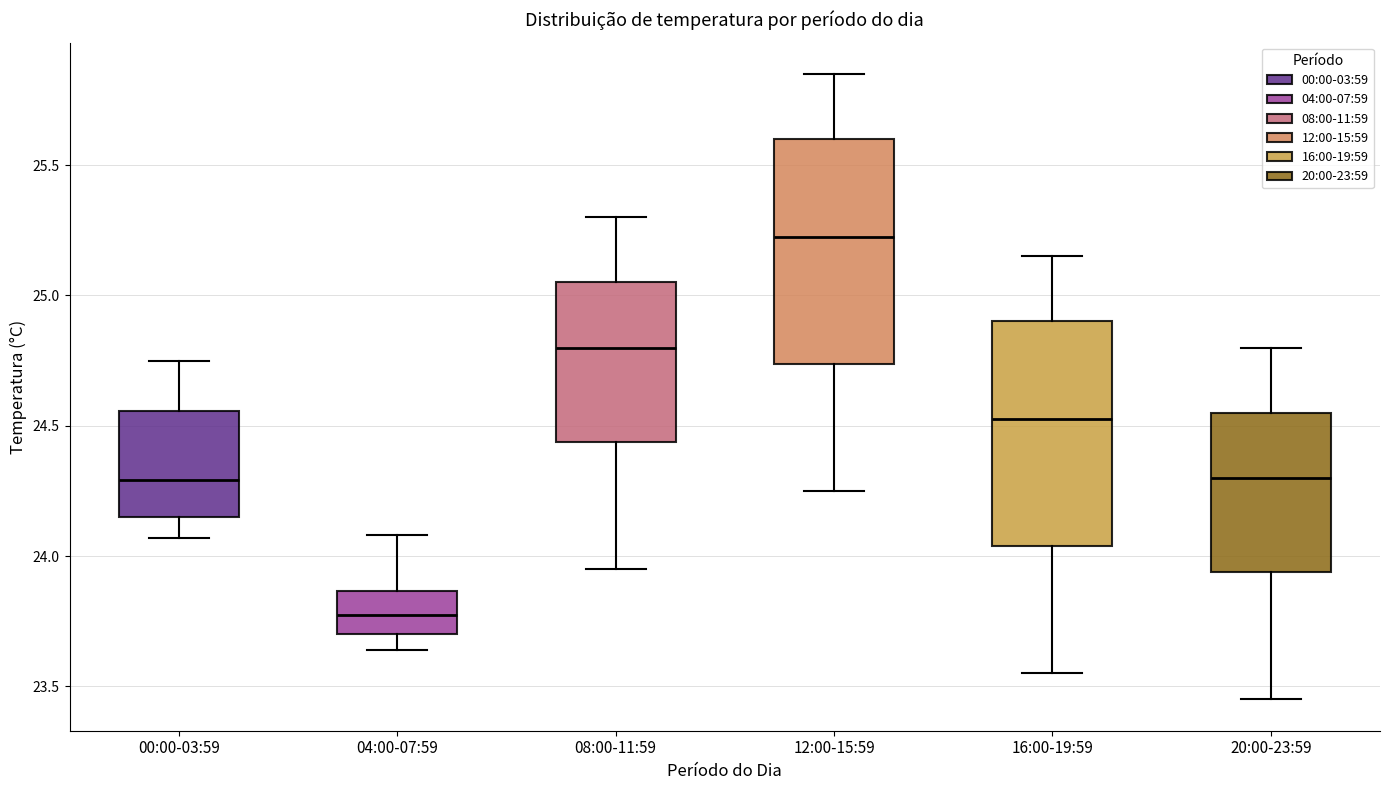

Reading left to right, read every box against the y-axis: the position of its median line, the range the box covers, and the ends of its whiskers. The values are not printed on the chart, so give them approximately, as read against the axis.

00:00-03:59: median 24.30, box 24.15 to 24.55, whiskers 24.05 to 24.75
04:00-07:59: median 23.80, box 23.70 to 23.85, whiskers 23.65 to 24.10
08:00-11:59: median 24.80, box 24.45 to 25.05, whiskers 23.95 to 25.30
12:00-15:59: median 25.25, box 24.75 to 25.60, whiskers 24.25 to 25.85
16:00-19:59: median 24.55, box 24.05 to 24.90, whiskers 23.55 to 25.15
20:00-23:59: median 24.30, box 23.95 to 24.55, whiskers 23.45 to 24.80